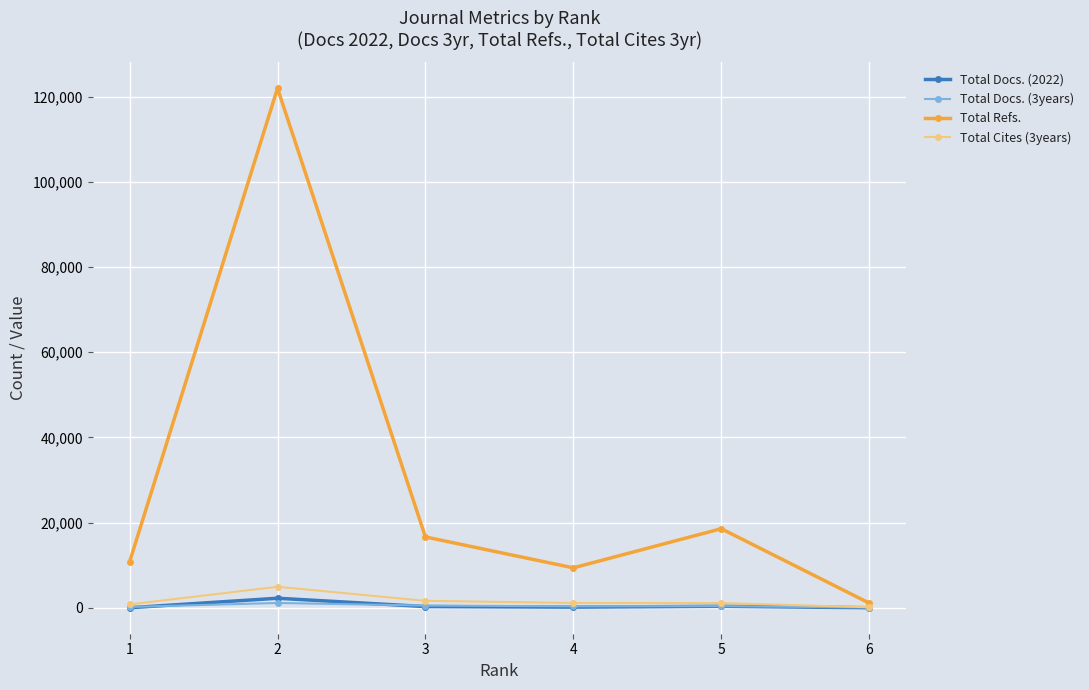

Rank the series by their maximum value, from lowest to highest.

Total Docs. (3years), Total Docs. (2022), Total Cites (3years), Total Refs.